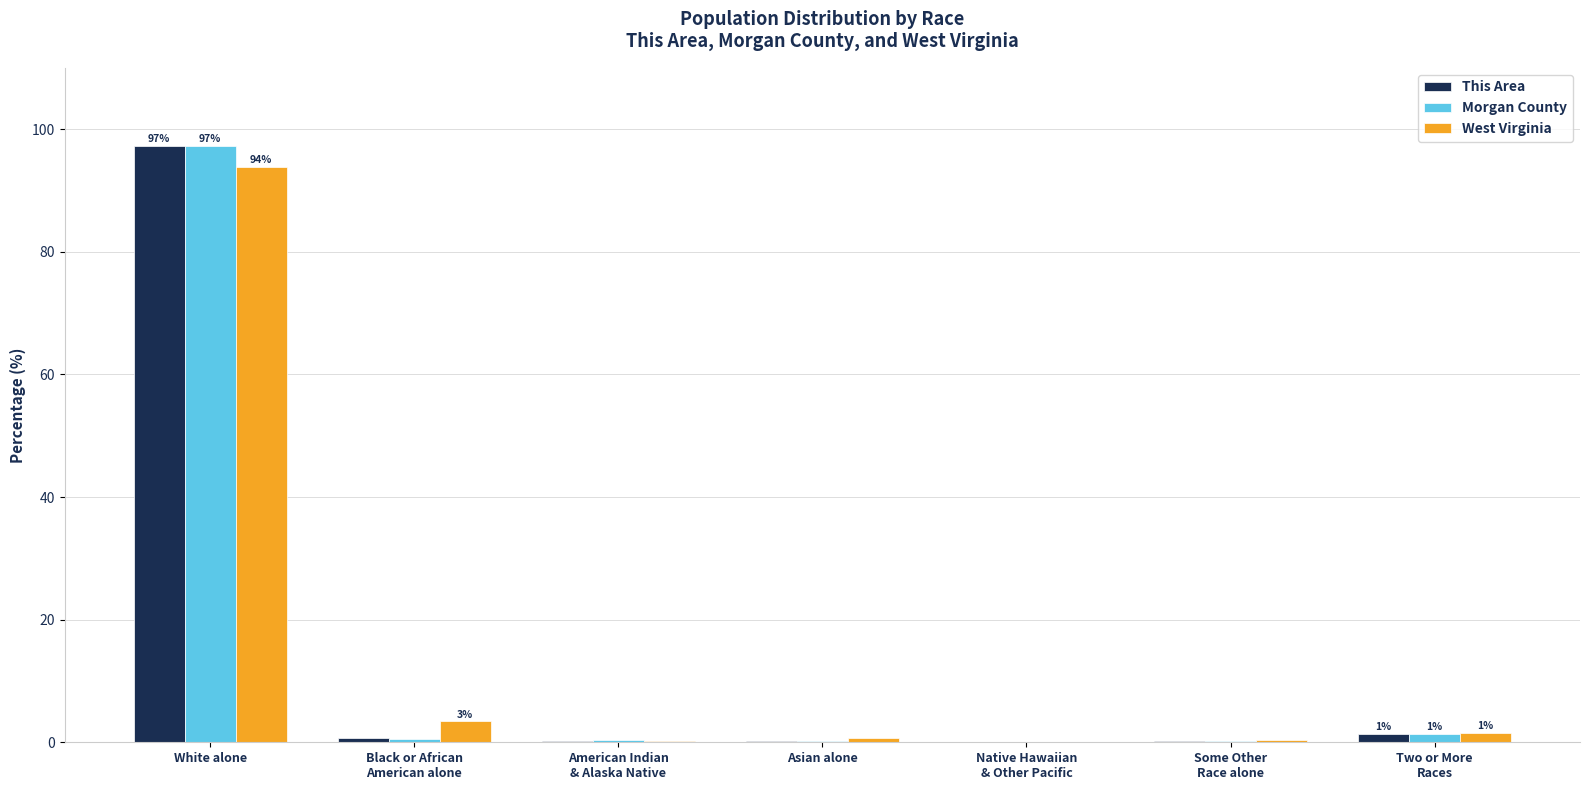

At which label does This Area reach its peak?

White alone